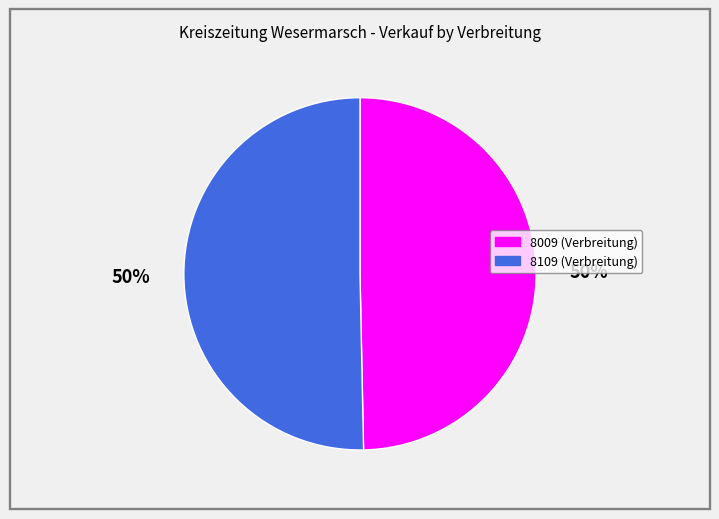

Count the number of slices in the pie.

2